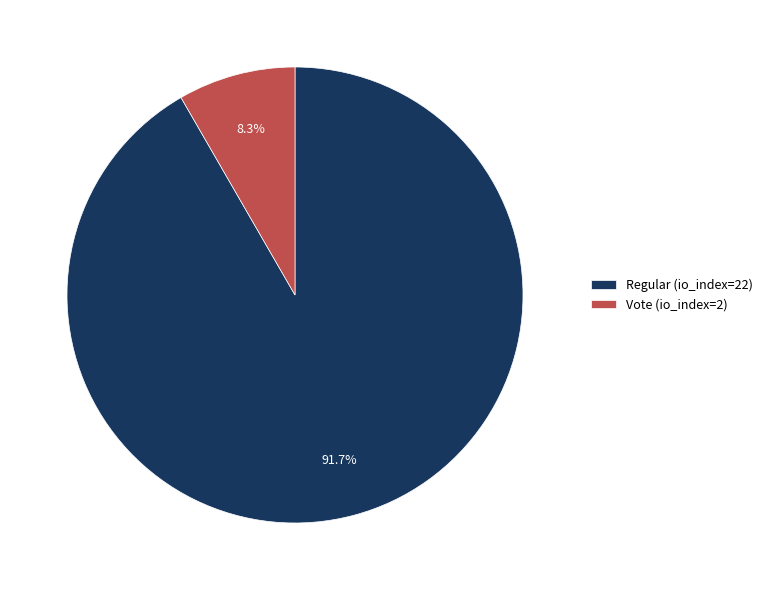

Which category has the smallest portion of the pie?

Vote (io_index=2)